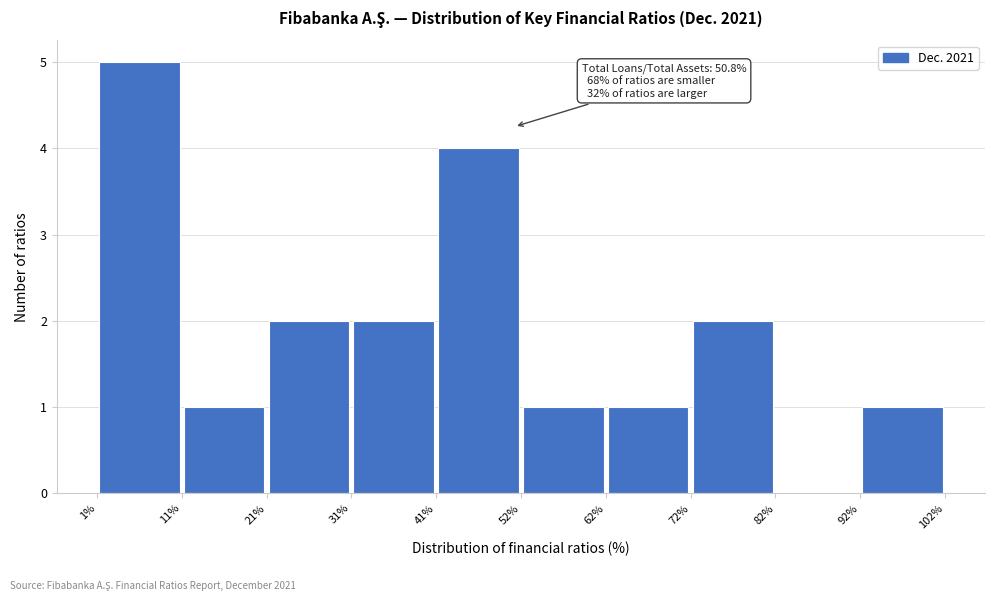

Over which range of the x-axis is the bar tallest?

1% to 11%